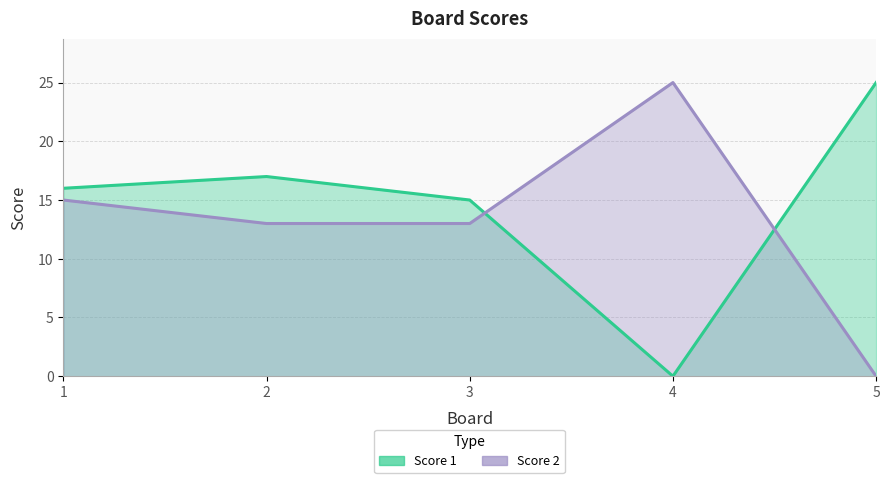

What are all the series names shown in the legend?

Score 1, Score 2